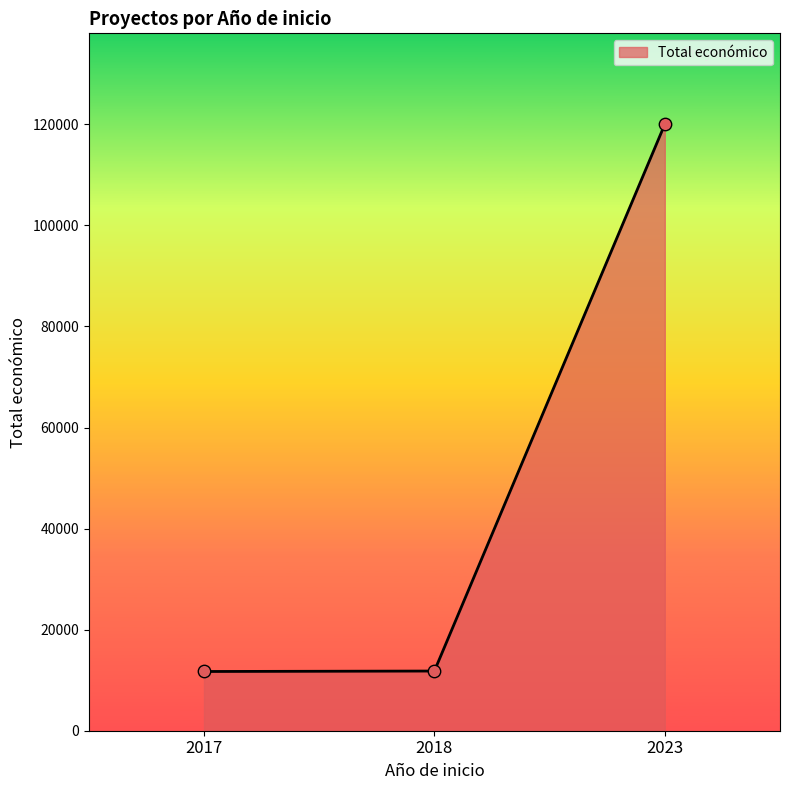

What is the change in value from 2017 to 2023?

+108280